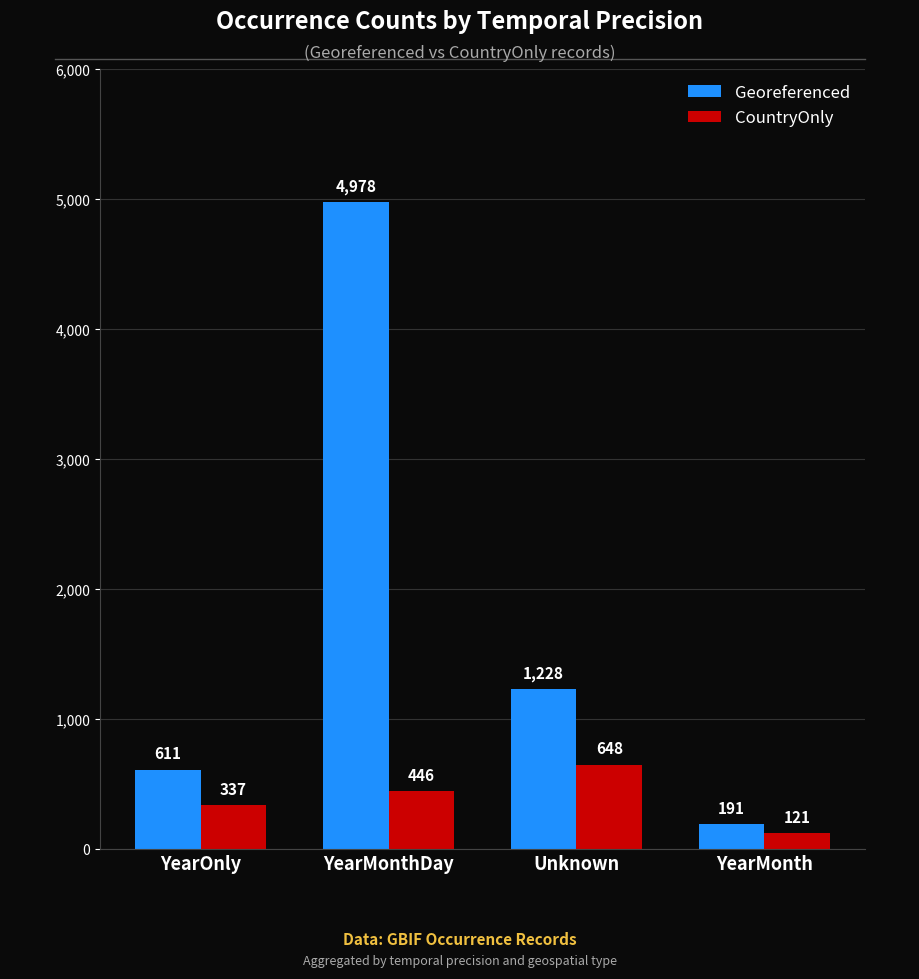

Read the Georeferenced value at YearMonthDay.

4978